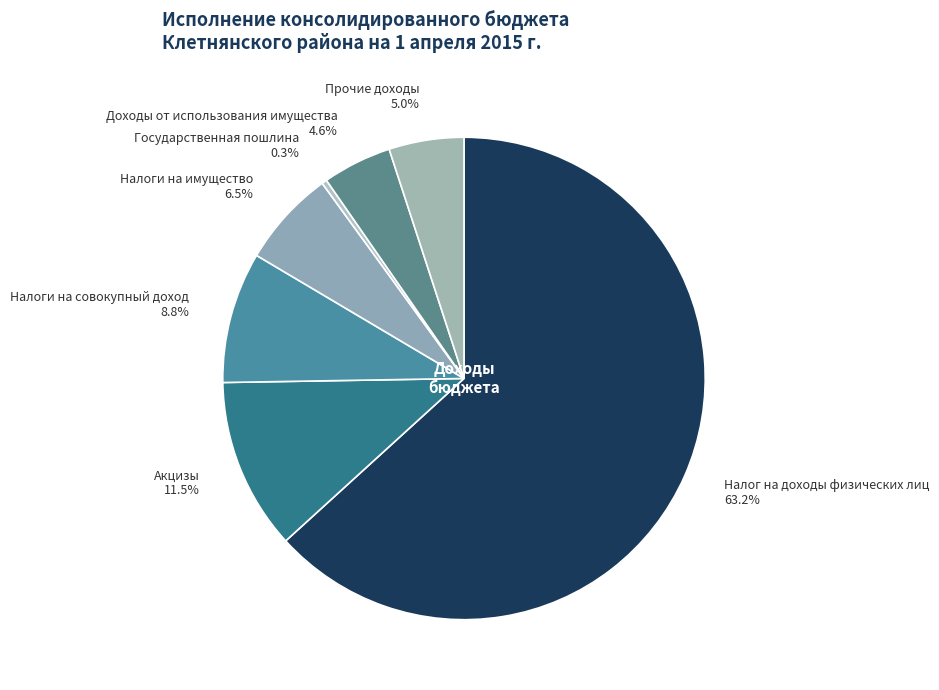

To the nearest percent, what percentage of the pie is Налог на доходы физических лиц?

63%